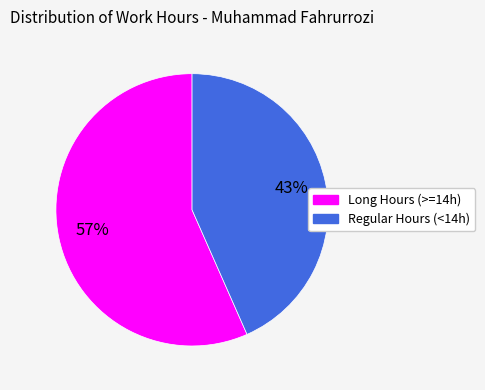

Count the number of slices in the pie.

2